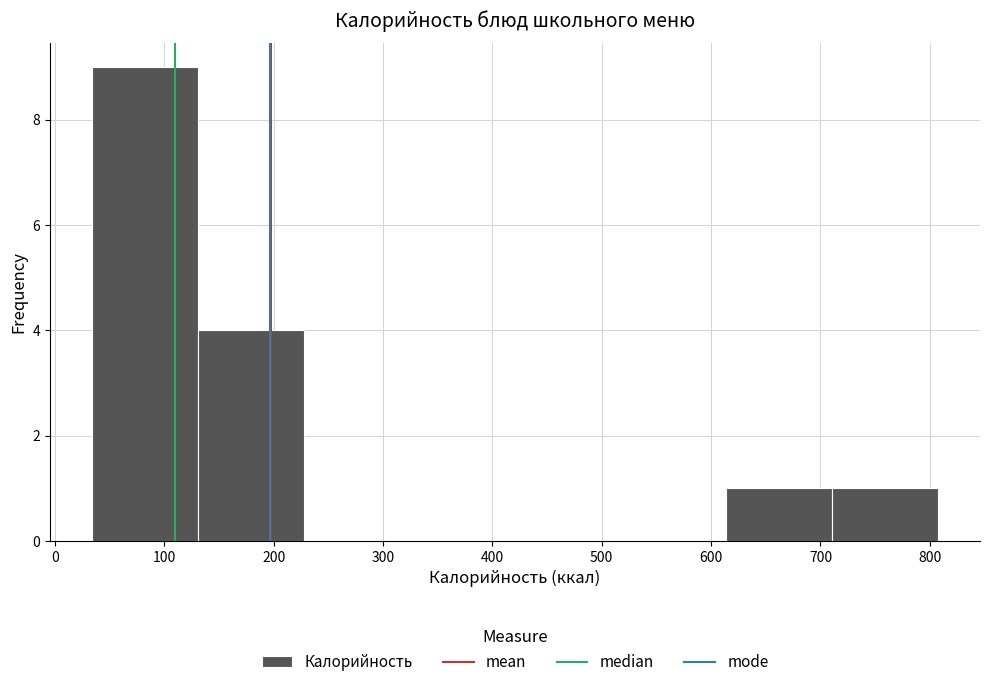

Reading left to right, transcribe this chart: for each bar, give the range it covers on the x-axis and its height. Neither the bar edges nor the heights are printed on the chart, so give them approximately, as read against the axes.

30 to 130: 9
130 to 230: 4
230 to 320: 0
320 to 420: 0
420 to 520: 0
520 to 610: 0
610 to 710: 1
710 to 810: 1